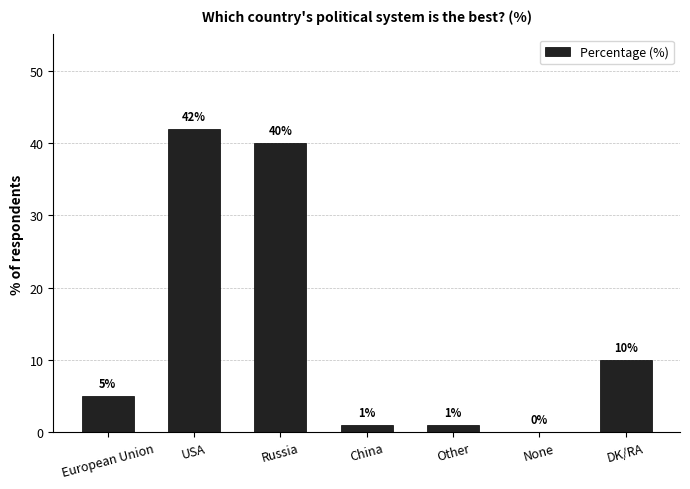

Are the bars horizontal?

No